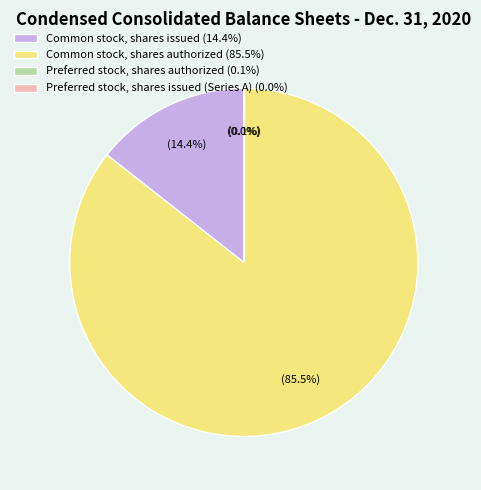

What is the ratio of the value at Preferred stock, shares authorized to the value at Preferred stock, shares issued (Series A)?

20000.0